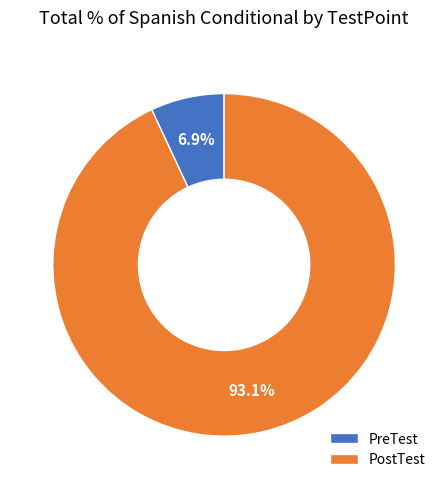

Which slice is the smallest?

PreTest